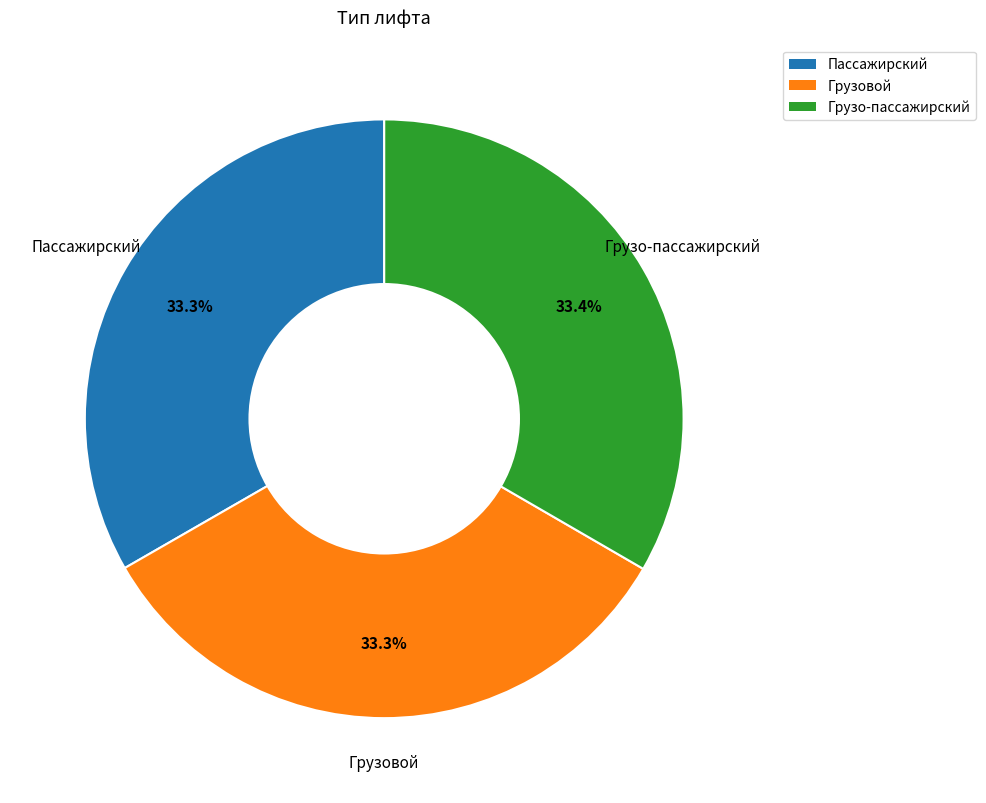

Count the number of slices in the pie.

3